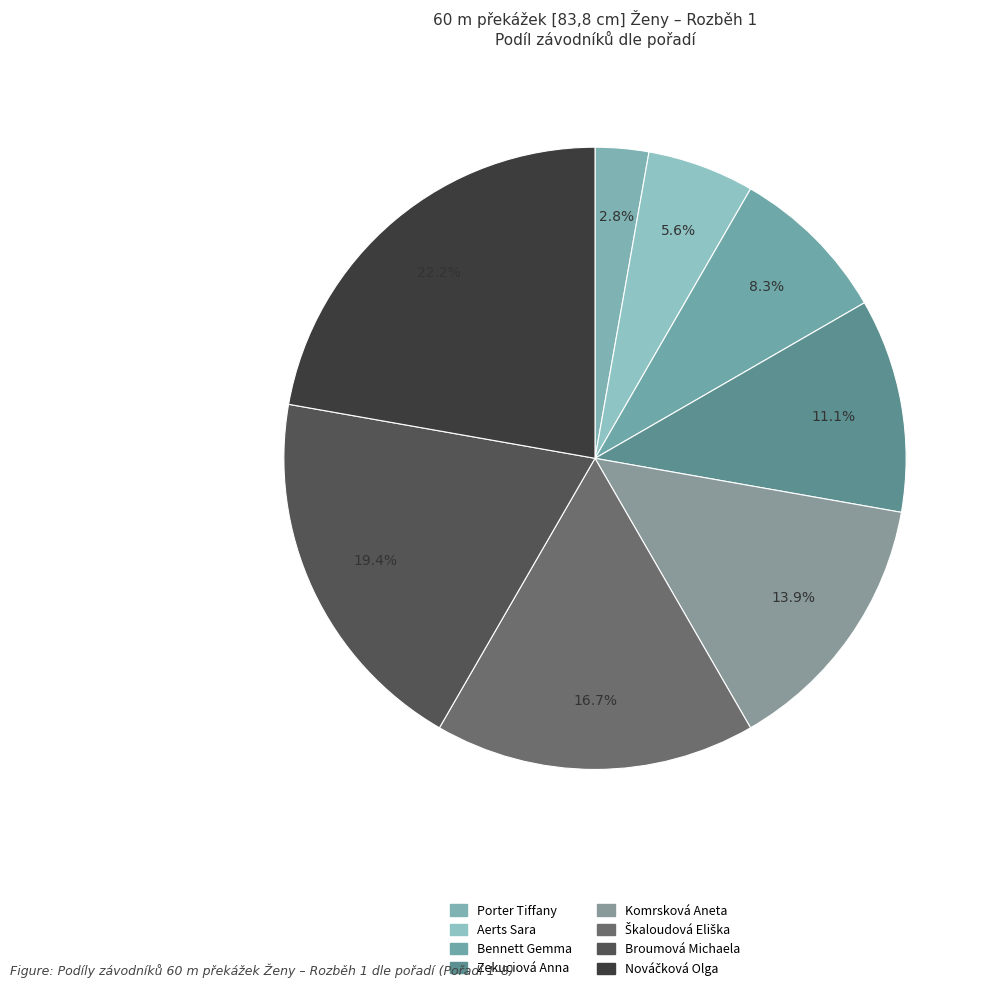

To the nearest percent, what is the difference between the Komrsková Aneta and Zekuciová Anna slice percentages?

3%